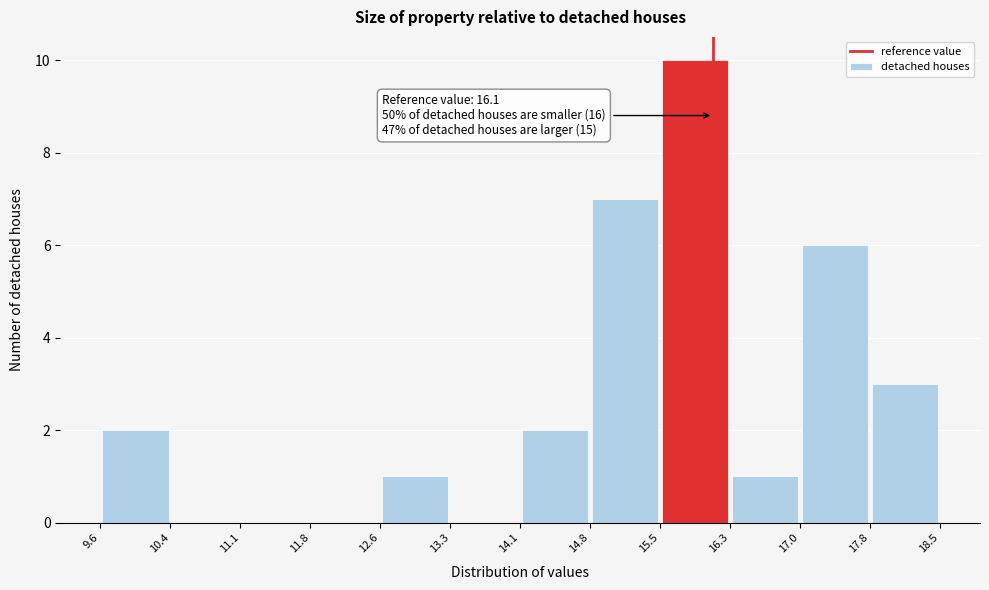

Over which range of the x-axis is the bar tallest?

15.5 to 16.3